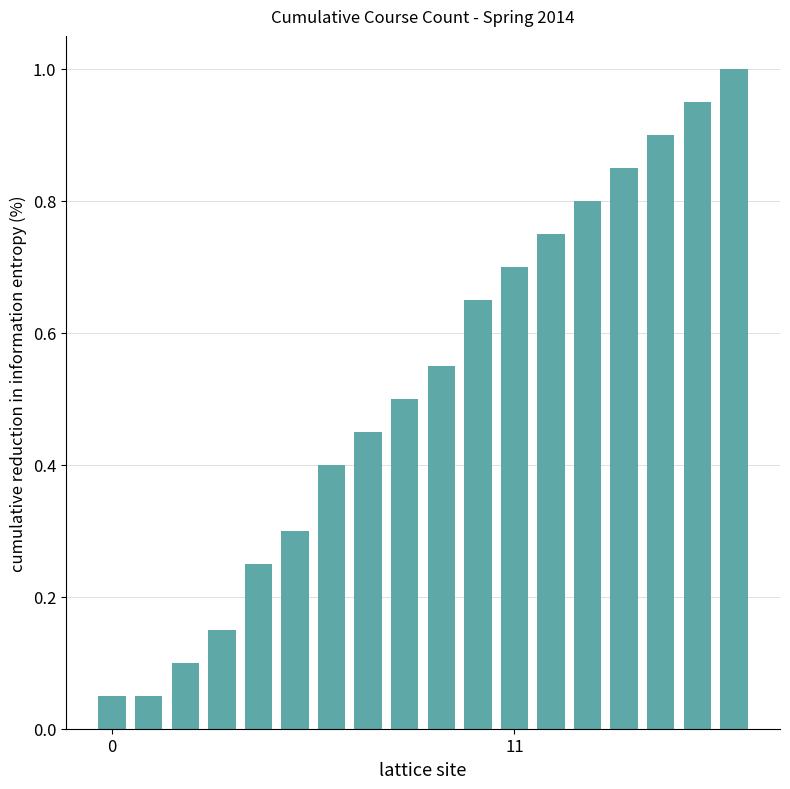

What is the value of the 7th bar from the left?

0.4